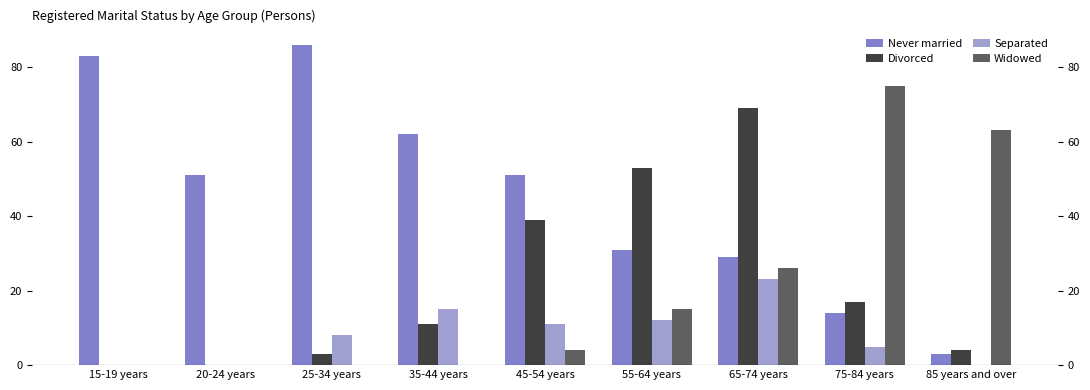

What is the highest value of the Widowed series?

75